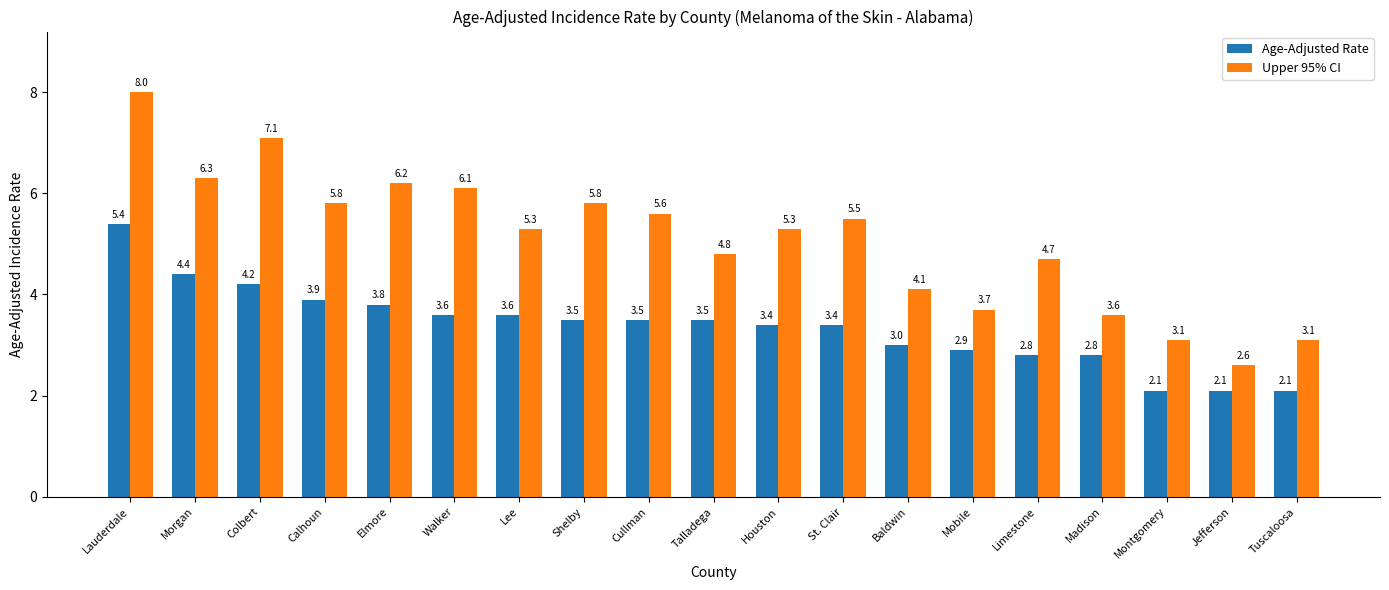

Is the value of Age-Adjusted Rate at Elmore greater than the value of Upper 95% CI at Tuscaloosa?

Yes